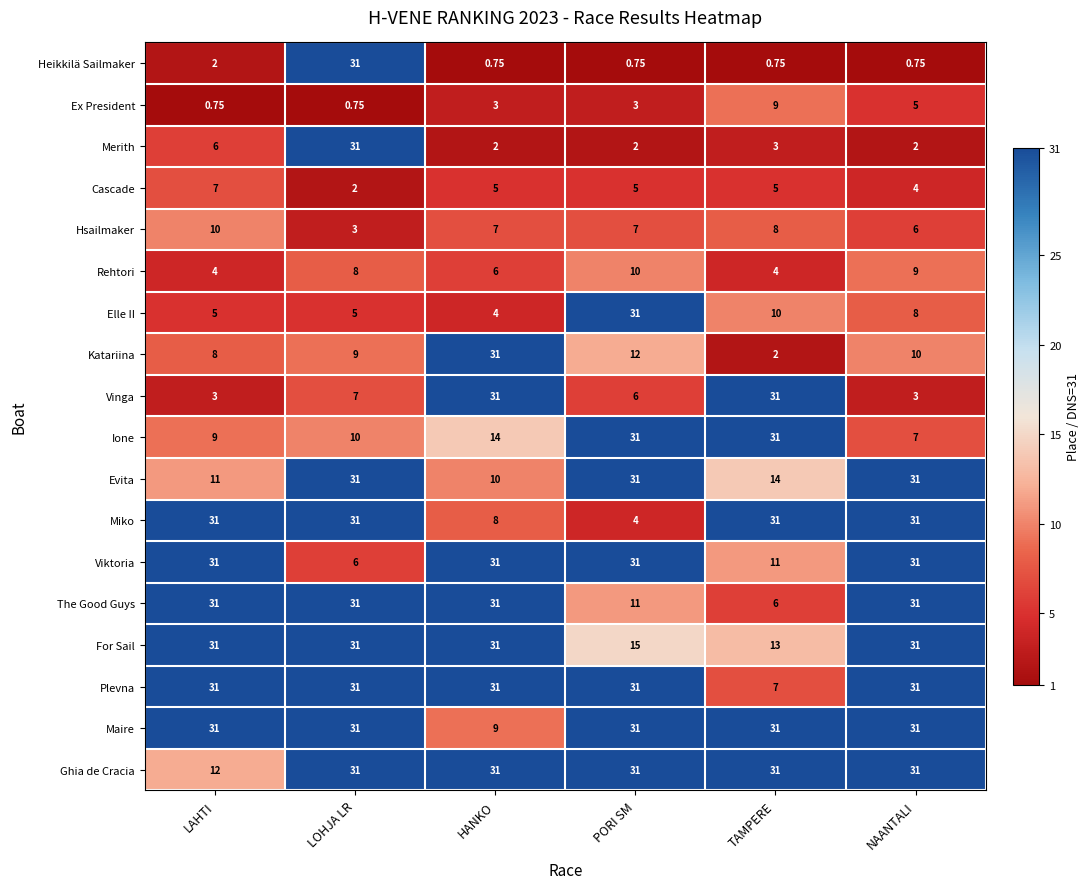

At which label is Vinga closest to 17?

LOHJA LR